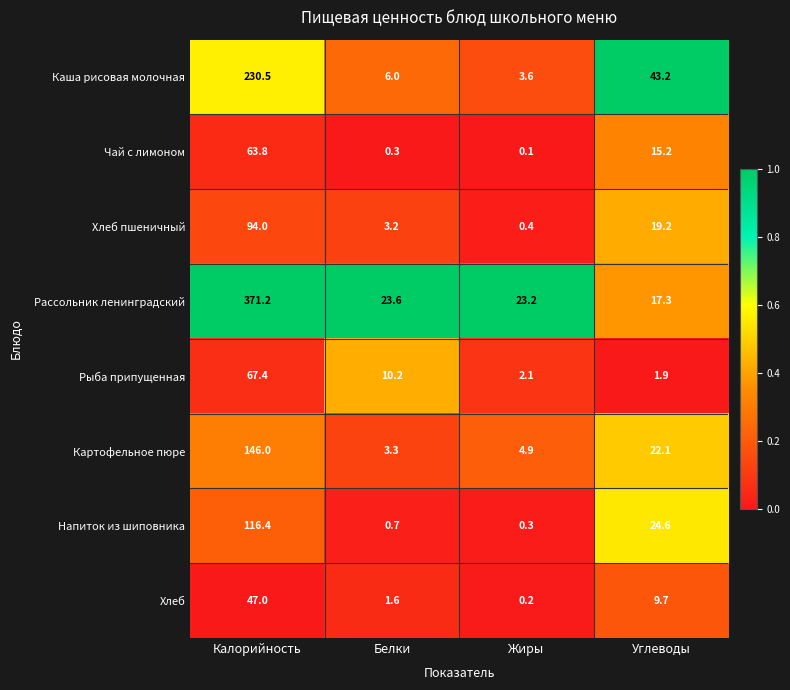

What is the average value of the Картофельное пюре series?

44.1